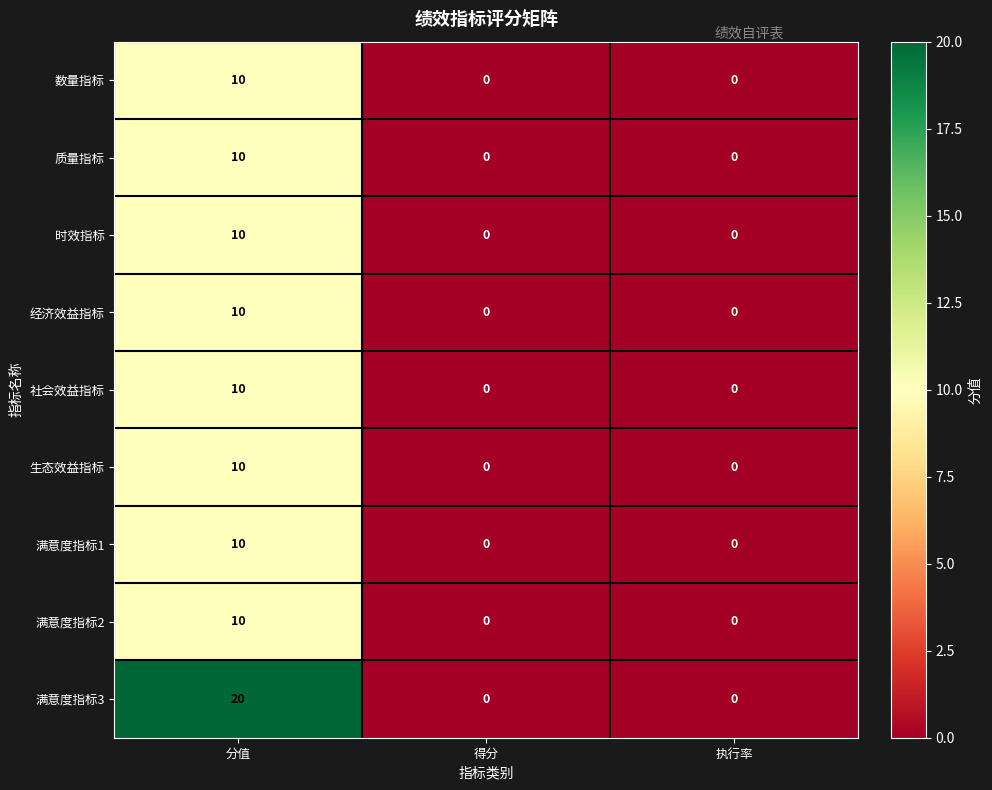

Is it true that 满意度指标1 equals -7 at 得分?

False